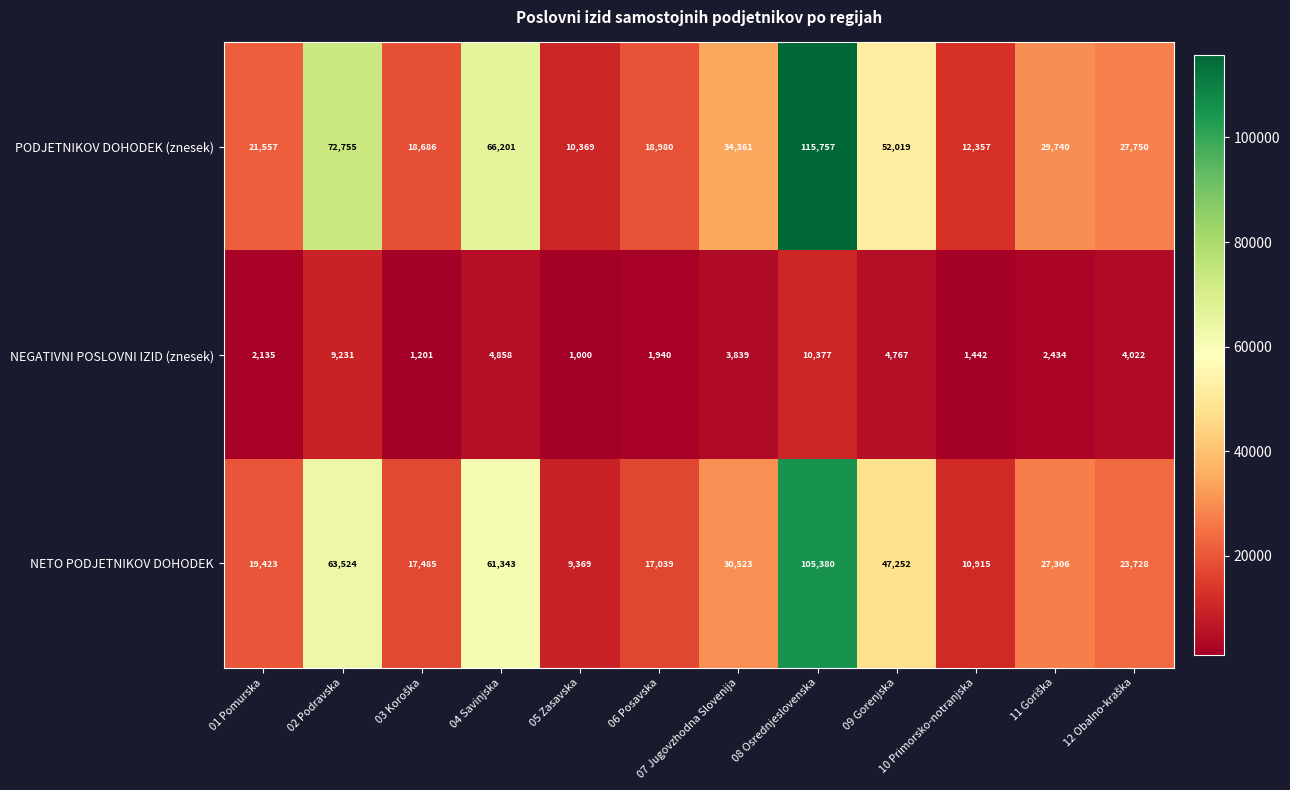

How many data points does each series have?

12